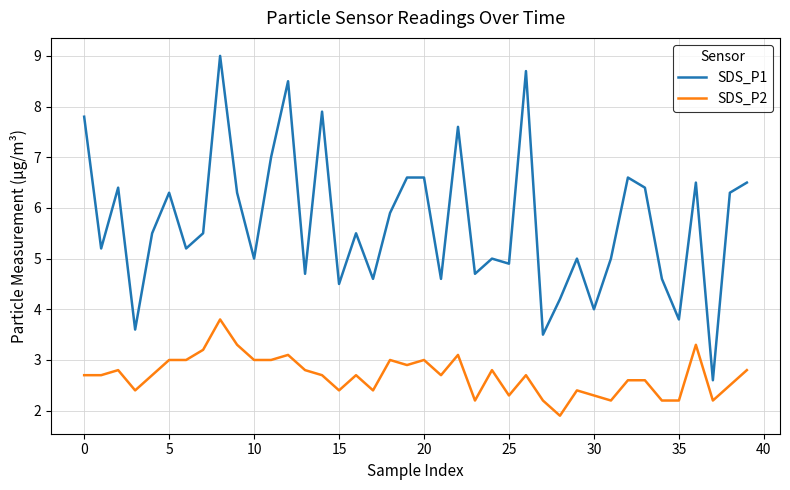

Count the number of data series in this chart.

2